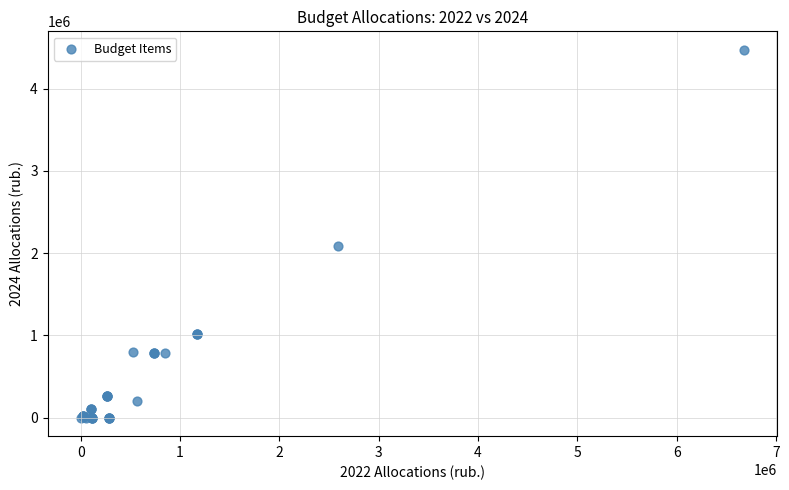

What Y value in the scatter plot is closest to 2236213?

2082285